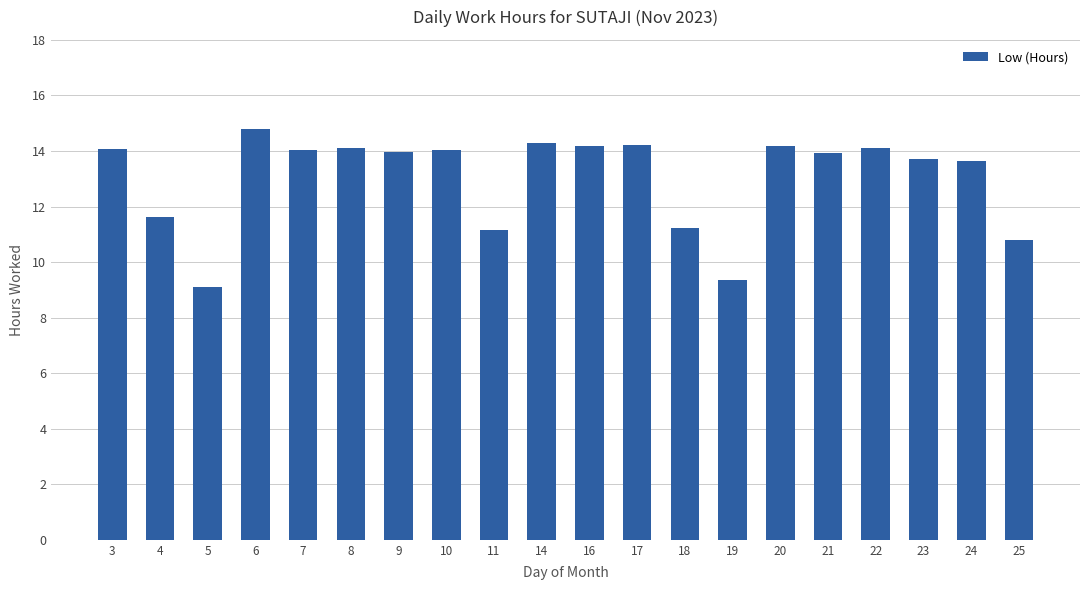

How many categories are shown in the chart?

20